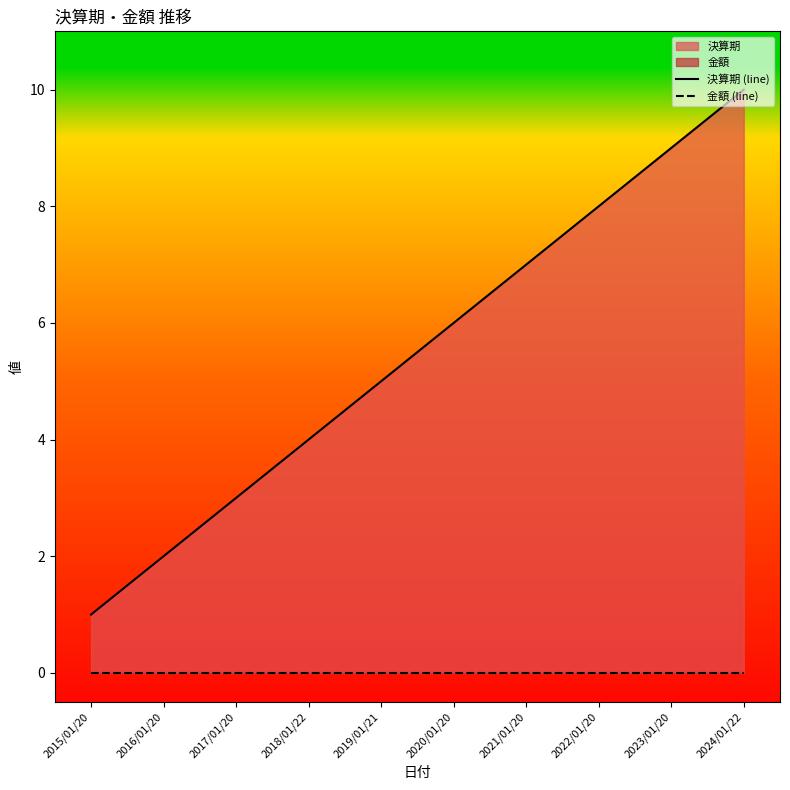

What is the maximum value for 決算期 (line)?

10